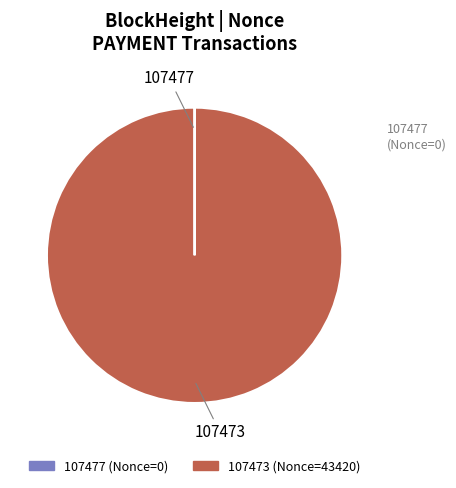

Which category accounts for the majority?

107473